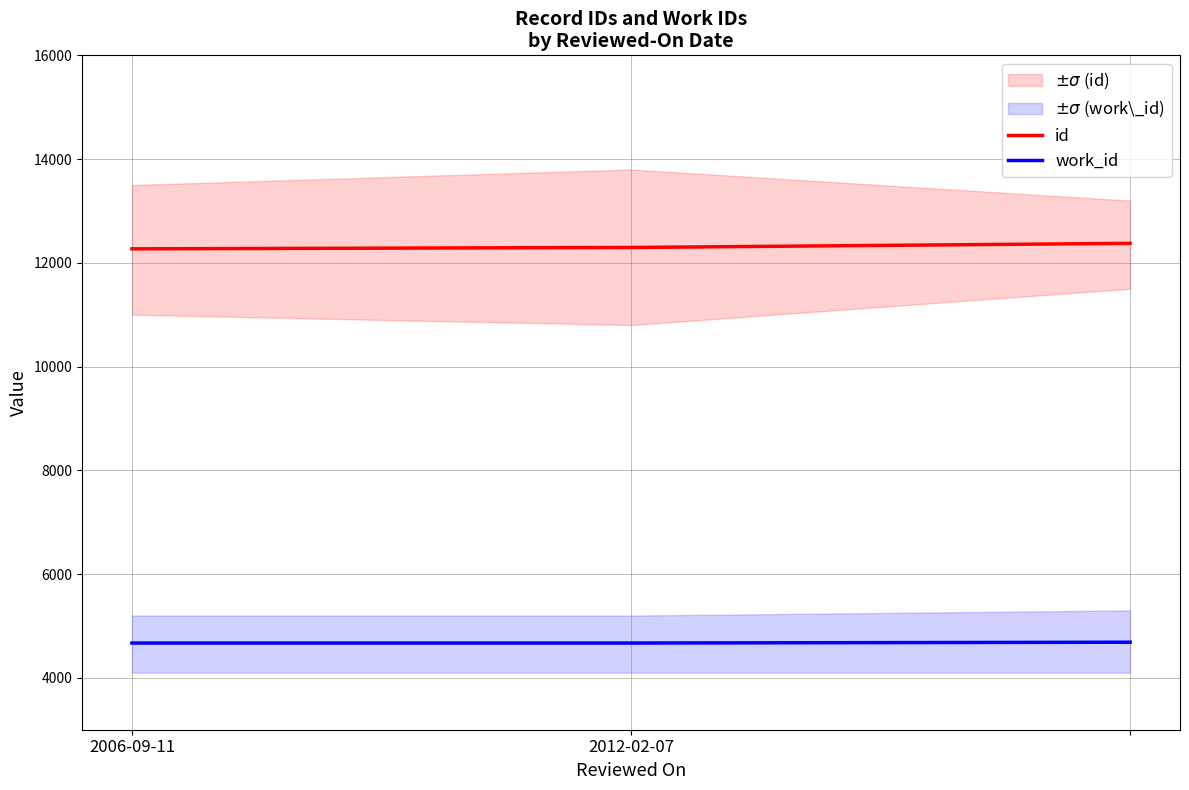

How many values in the work_id series exceed 4671?

1